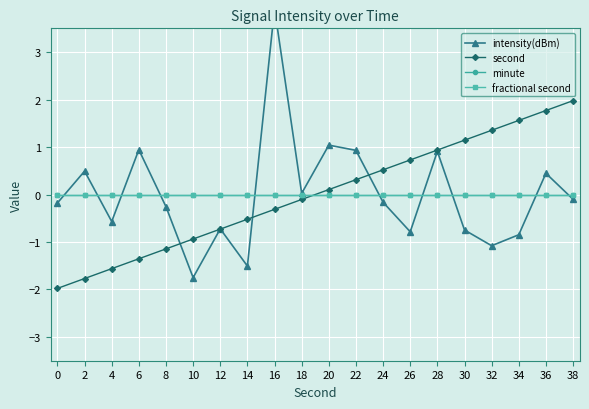

How many times do minute and second cross each other?

1